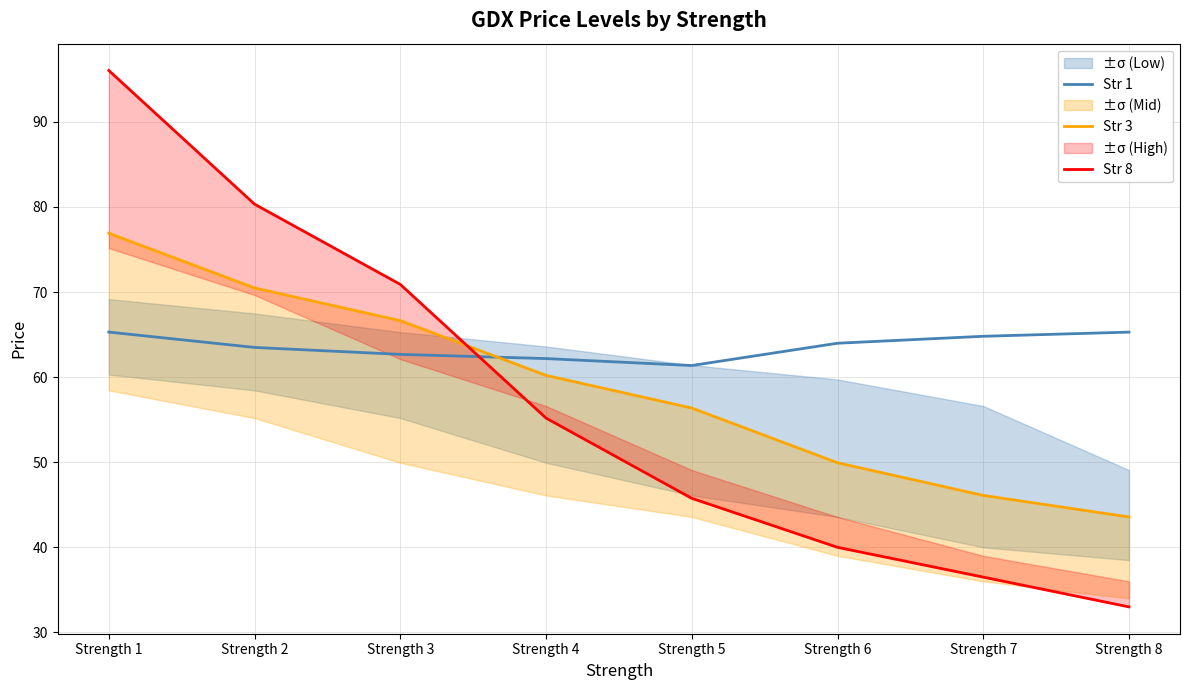

Rank the series at Strength 1 from lowest to highest value.

Str 1, Str 3, Str 8